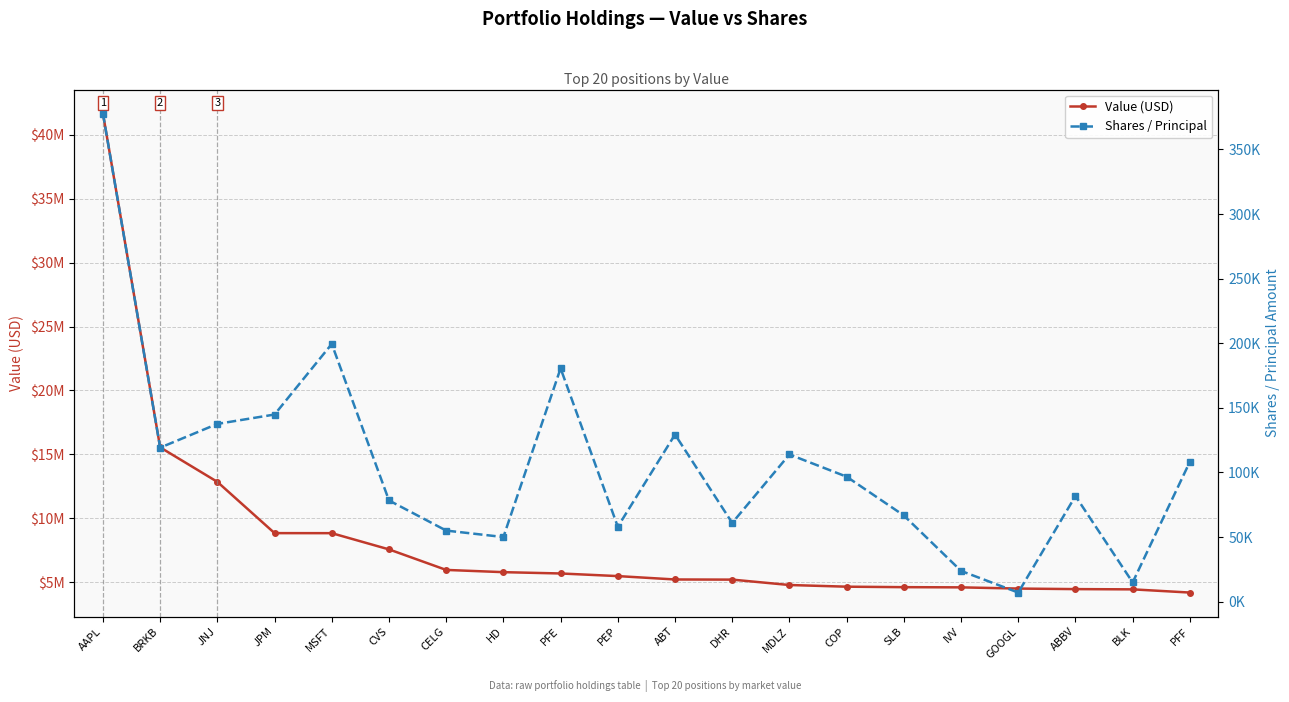

True or false: Value (USD) has a value of 5192000 at DHR.

True